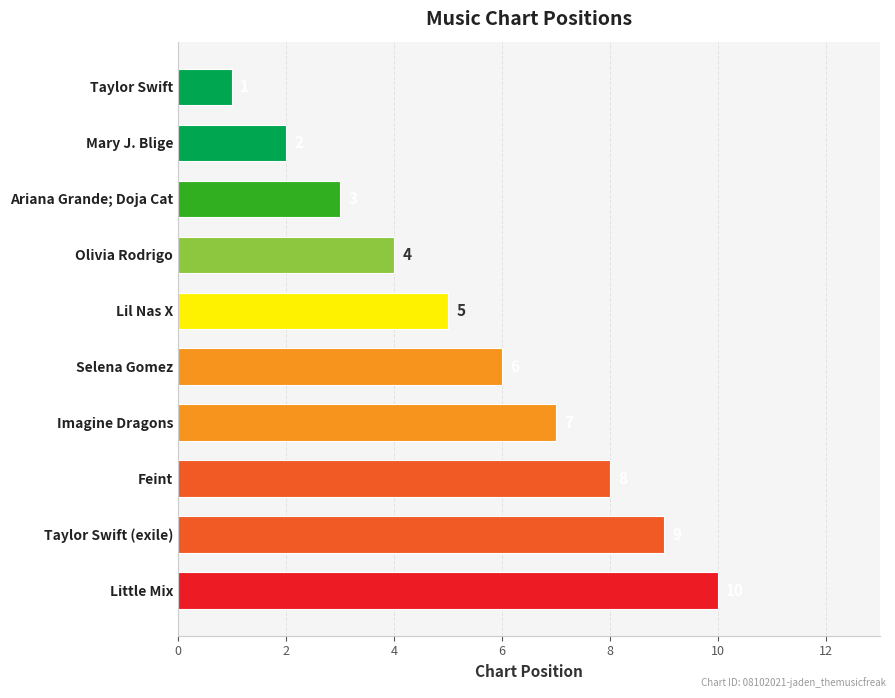

True or false: the data shows 6 at Selena Gomez.

True